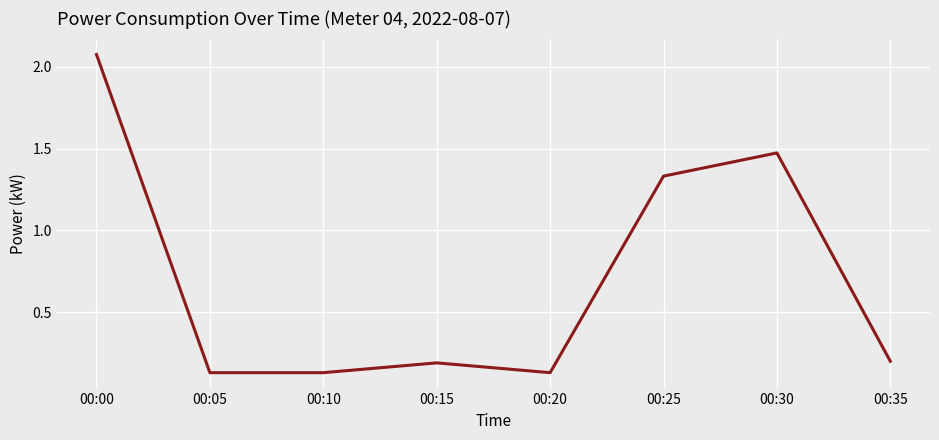

Is it true that the value at 00:15 is 0.2?

True